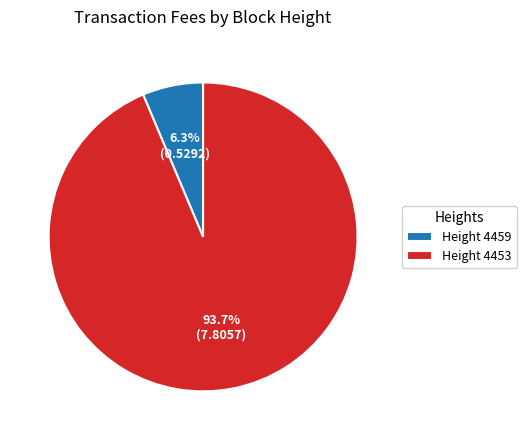

Which has a higher value, Height 4459 or Height 4453?

Height 4453